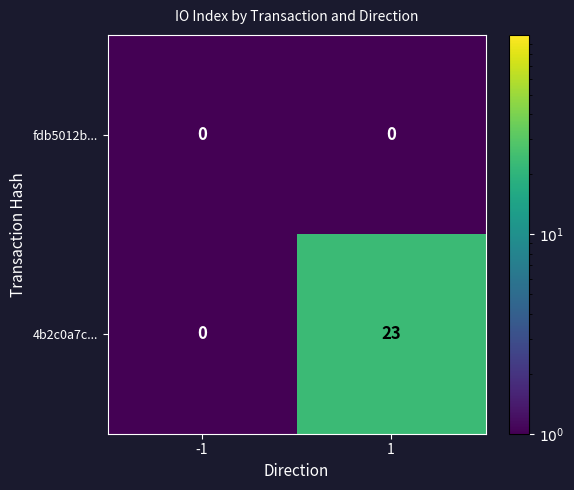

Reading left to right, extract all data points from this chart.

fdb5012b...: 0	0
4b2c0a7c...: 0	23